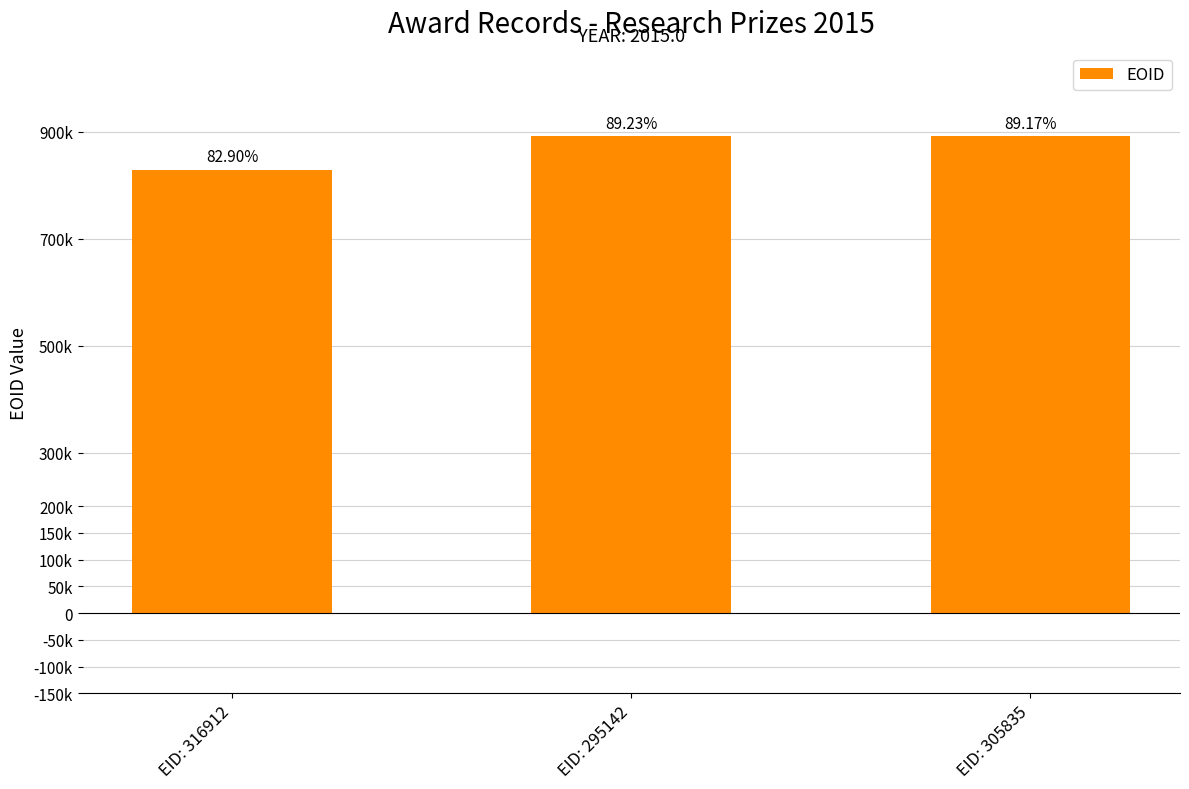

Reading left to right, list all the values displayed in this chart.

829011	892315	891655